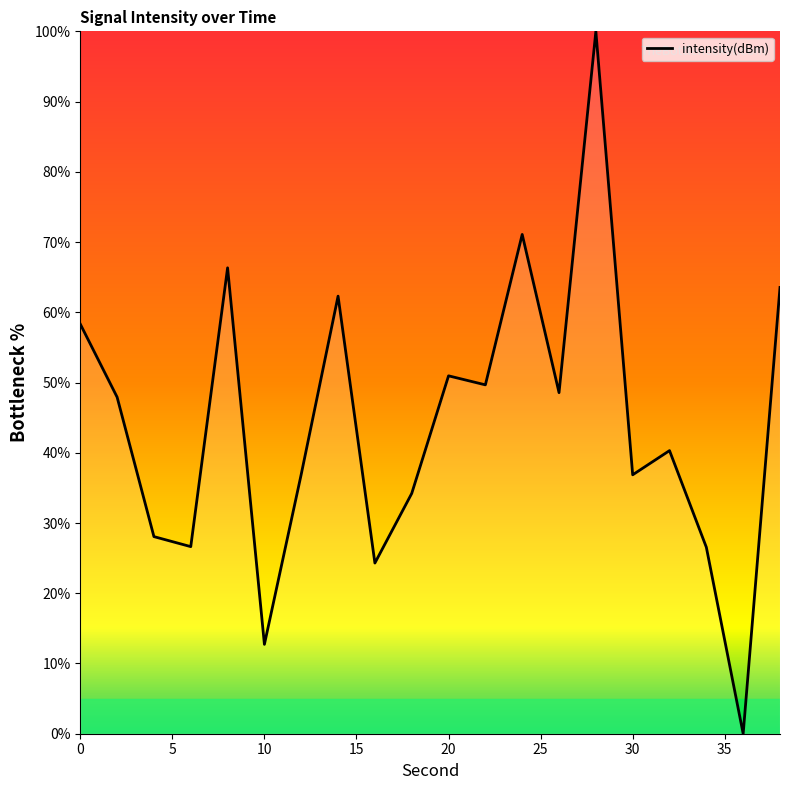

What is the greatest value displayed?

100.0